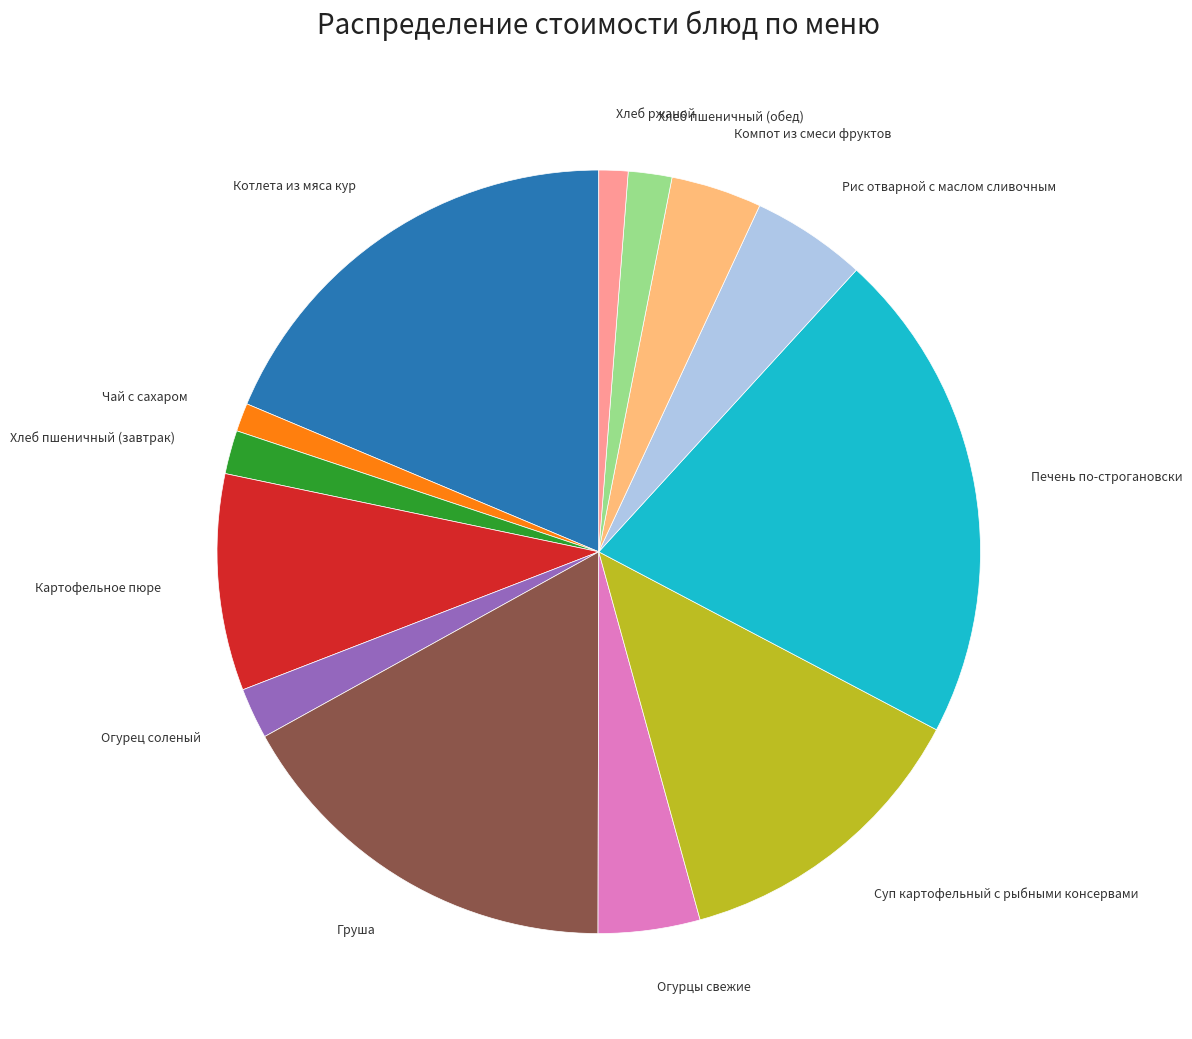

Is there any slice that represents more than half of the pie?

No